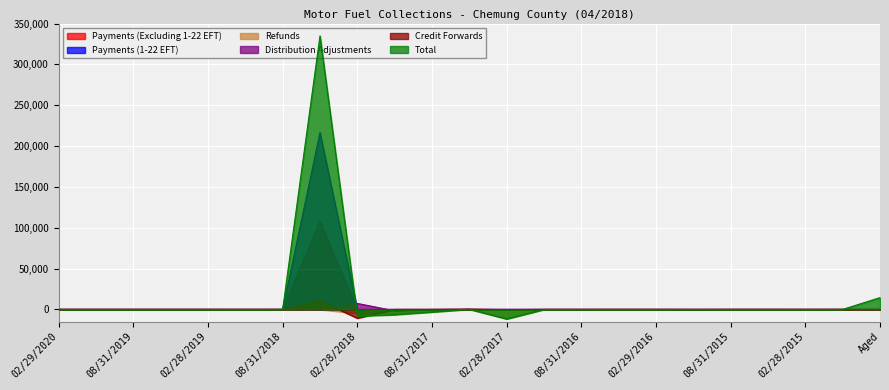

The value of Payments (Excluding 1-22 EFT) at 05/31/2017 is 0.1. True or false?

False